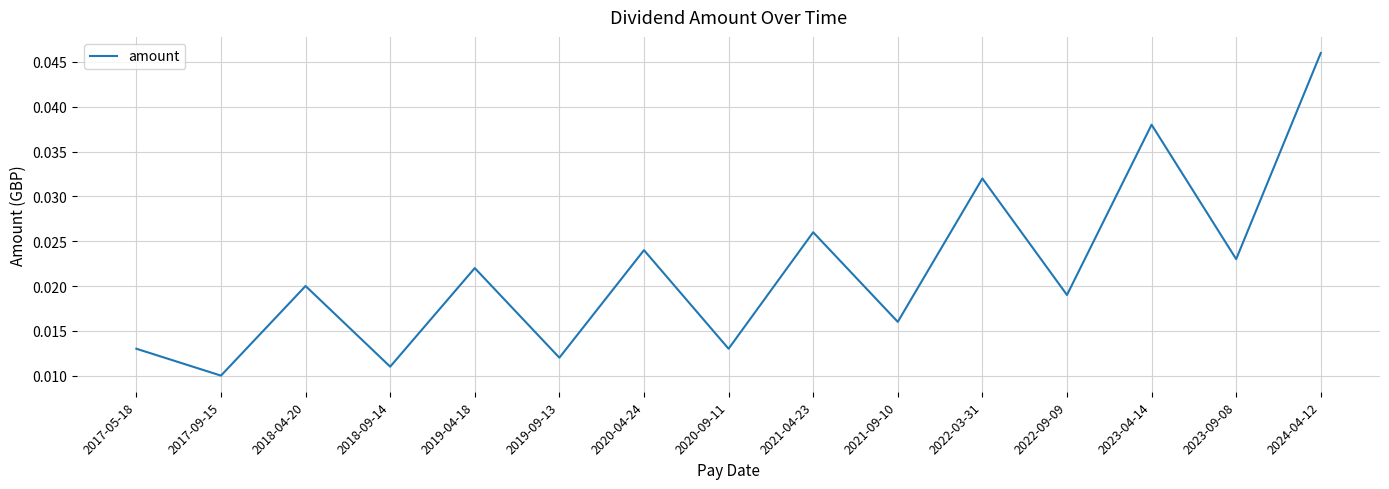

What position from the right is 2020-04-24?

9